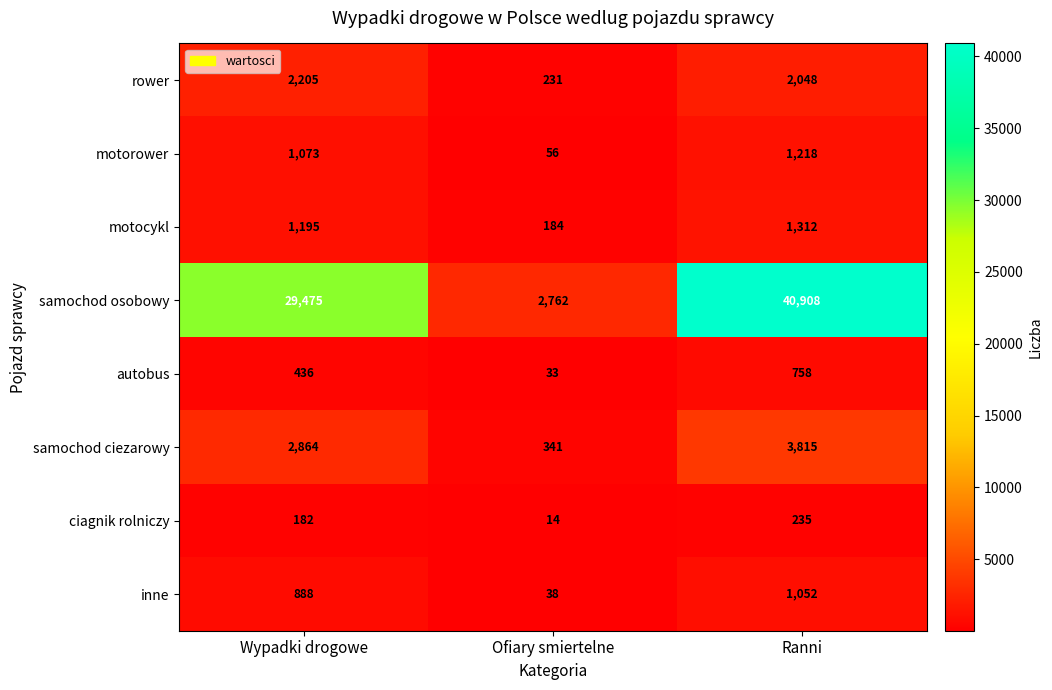

Reading right to left, list all the values displayed in this chart.

rower: Ranni=2048	Ofiary smiertelne=231	Wypadki drogowe=2205
motorower: Ranni=1218	Ofiary smiertelne=56	Wypadki drogowe=1073
motocykl: Ranni=1312	Ofiary smiertelne=184	Wypadki drogowe=1195
samochod osobowy: Ranni=40908	Ofiary smiertelne=2762	Wypadki drogowe=29475
autobus: Ranni=758	Ofiary smiertelne=33	Wypadki drogowe=436
samochod ciezarowy: Ranni=3815	Ofiary smiertelne=341	Wypadki drogowe=2864
ciagnik rolniczy: Ranni=235	Ofiary smiertelne=14	Wypadki drogowe=182
inne: Ranni=1052	Ofiary smiertelne=38	Wypadki drogowe=888